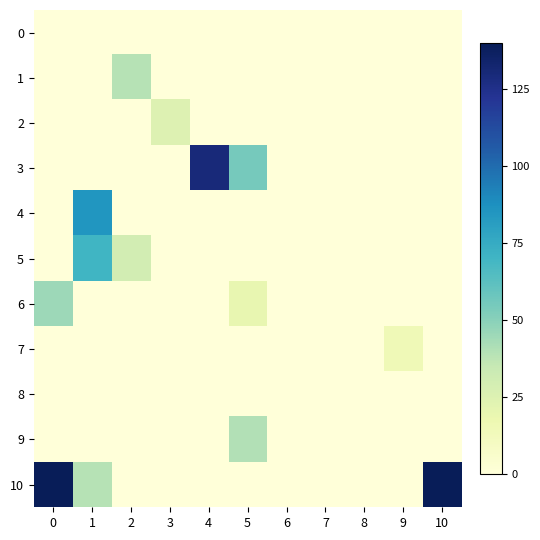

List the series in order of their peak value, lowest first.

0, 8, 7, 2, 1, 9, 6, 5, 4, 3, 10